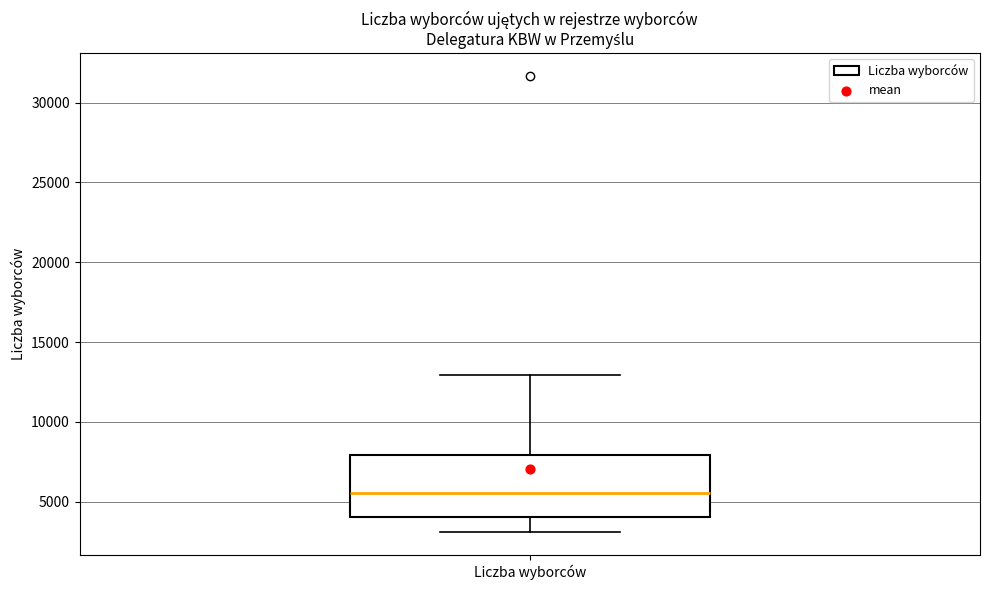

Transcribe this box plot: give where the median line is, the range the box spans, and where the two whiskers end, as read against the y-axis. The values are not printed on the chart, so give them approximately, as read against the axis.

median 5500, box 4000 to 8000, whiskers 3000 to 13000